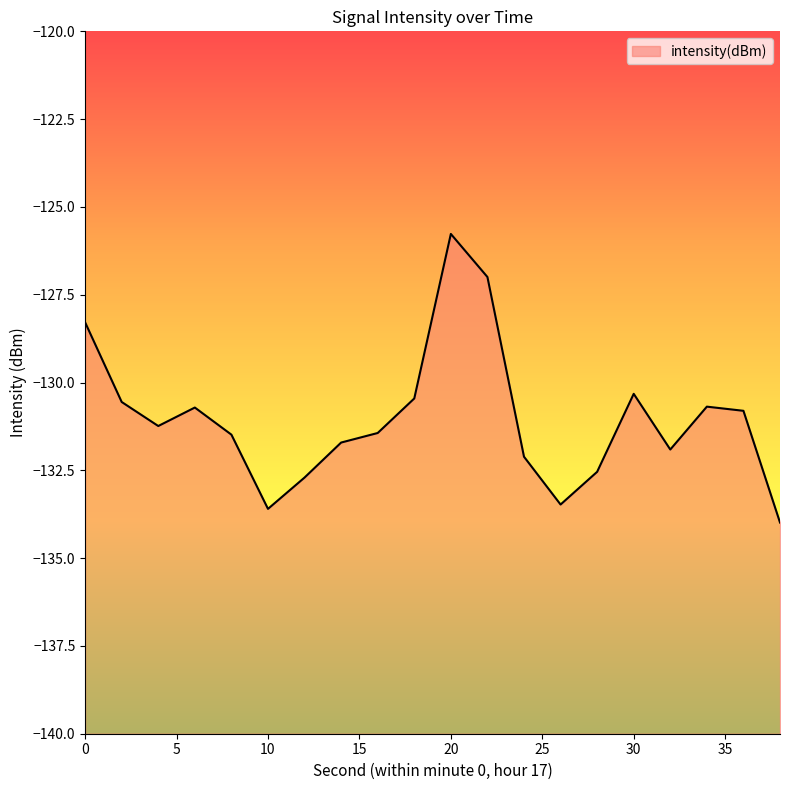

How many series are shown in this chart?

1